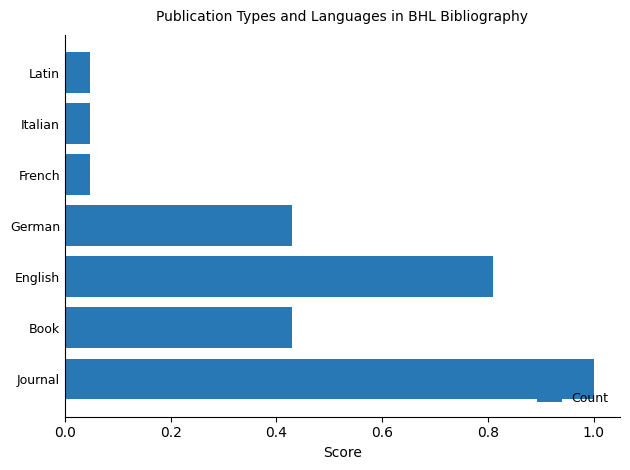

What is the difference between the second highest and second lowest values?

0.8